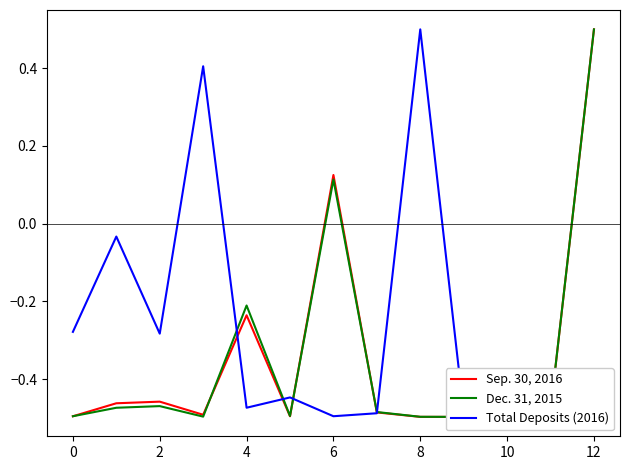

How many intersections are there between Dec. 31, 2015 and Sep. 30, 2016?

4